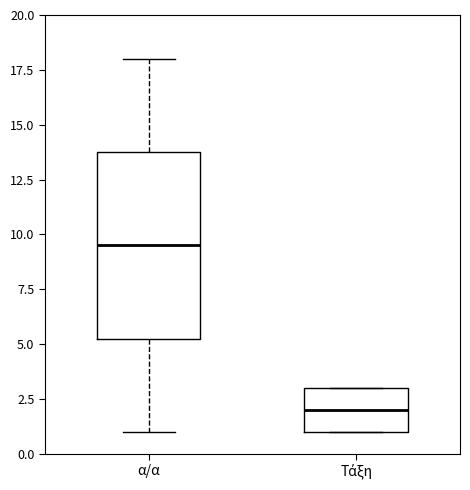

Which box has the highest median line?

α/α